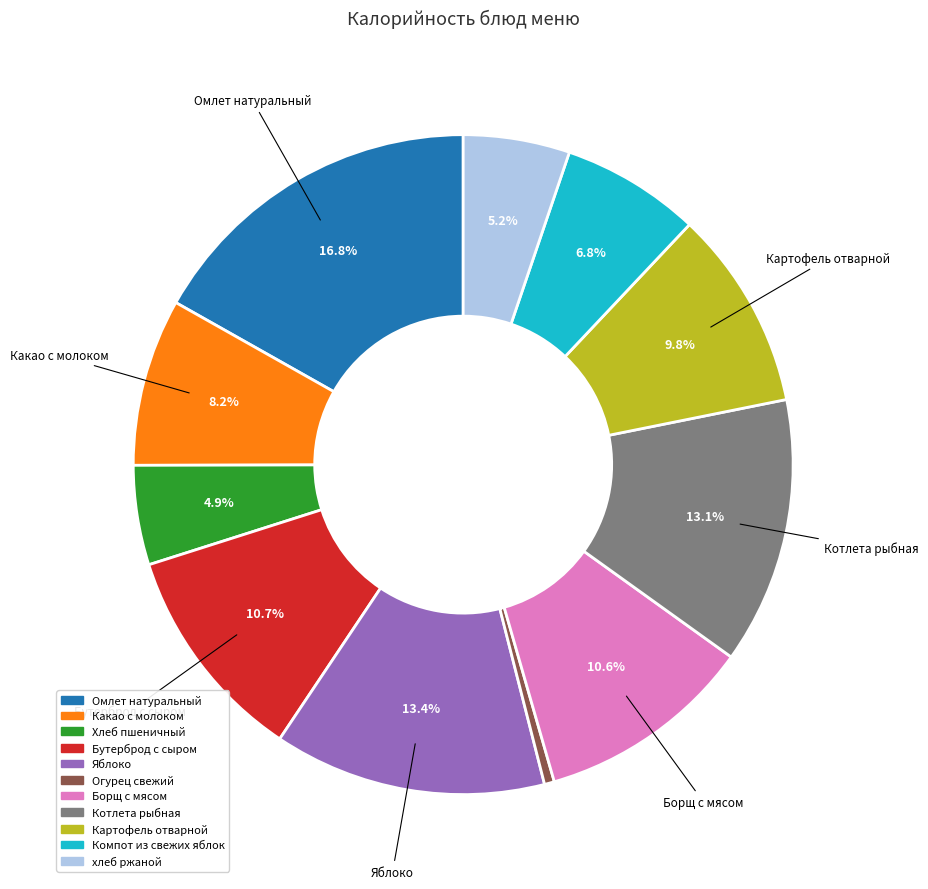

To the nearest percent, what is the average slice percentage?

9%